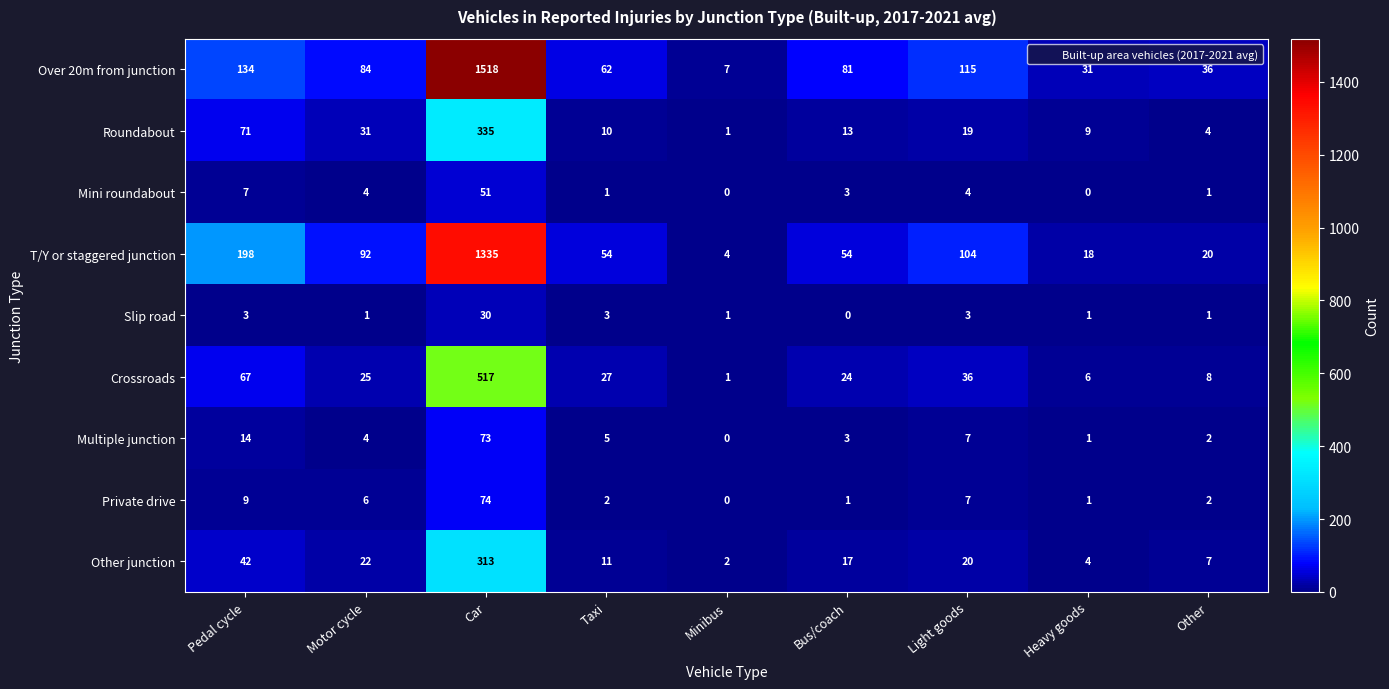

At which label does T/Y or staggered junction first exceed 54?

Pedal cycle